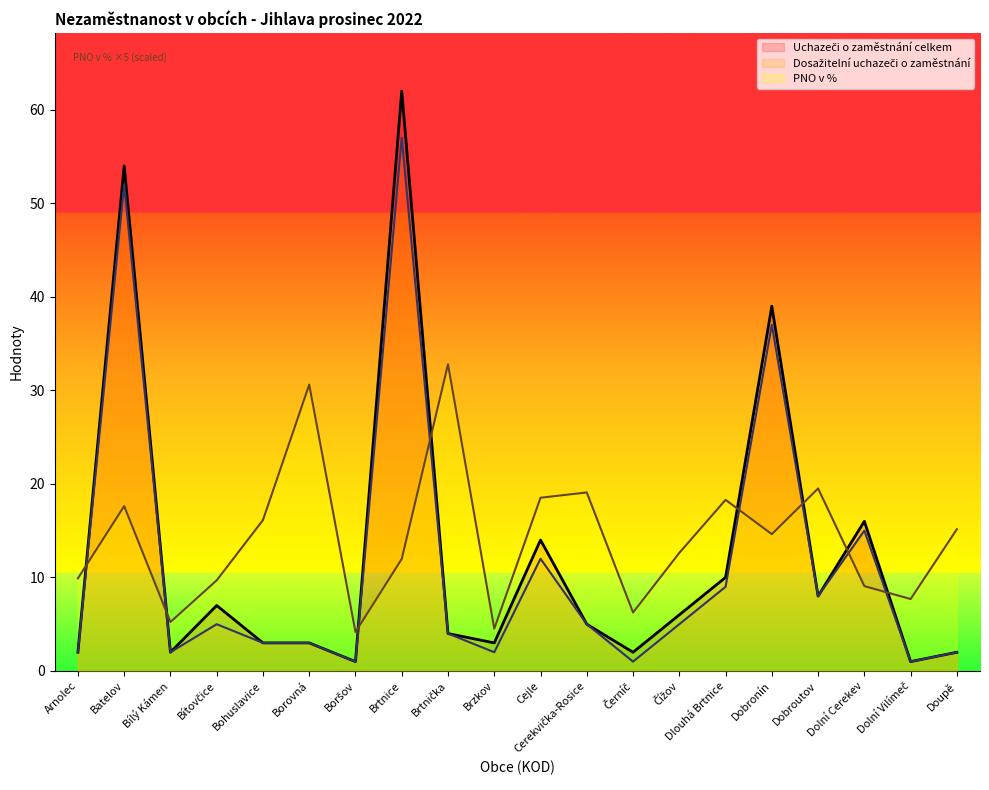

What is the total value across all series at Doupě?

19.1